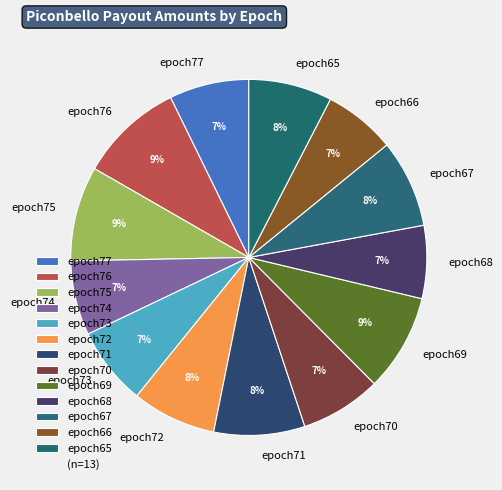

To the nearest percent, what percentage of the pie is epoch74?

7%